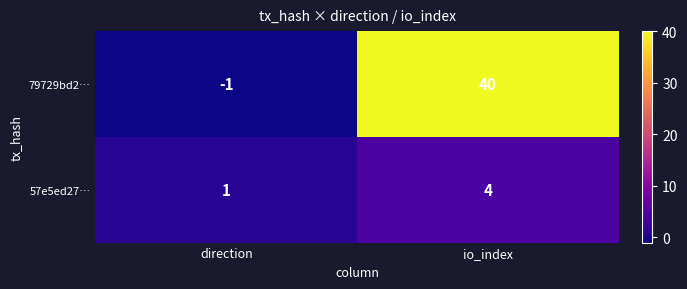

Which label corresponds to the largest value in the chart?

io_index